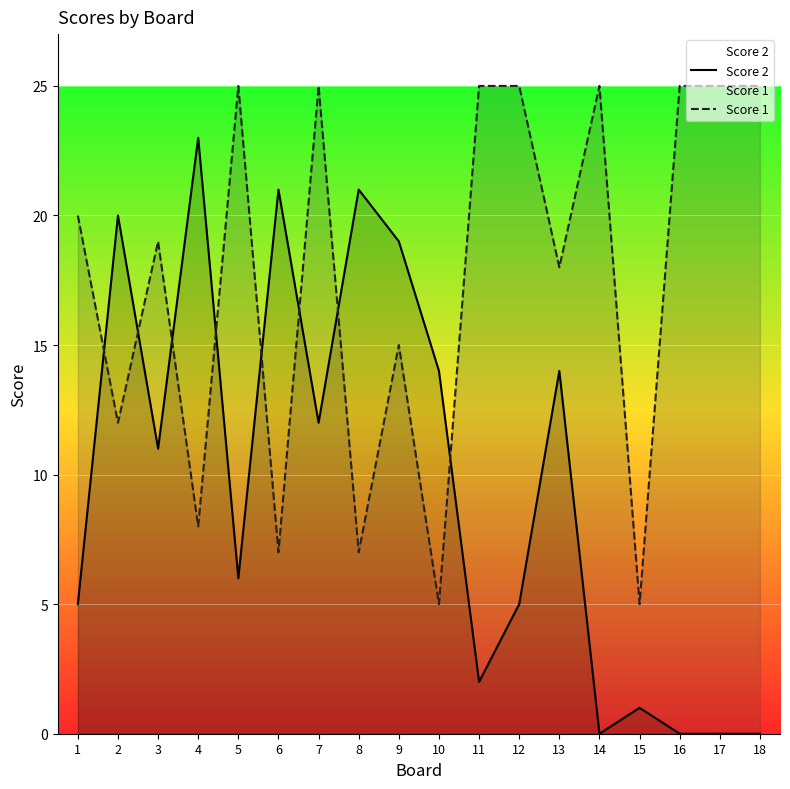

Reading left to right, transcribe all the data shown in this chart.

Score 2: 5	20	11	23	6	21	12	21	19	14	2	5	14	0	1	0	0	0
Score 1: 20	12	19	8	25	7	25	7	15	5	25	25	18	25	5	25	25	25